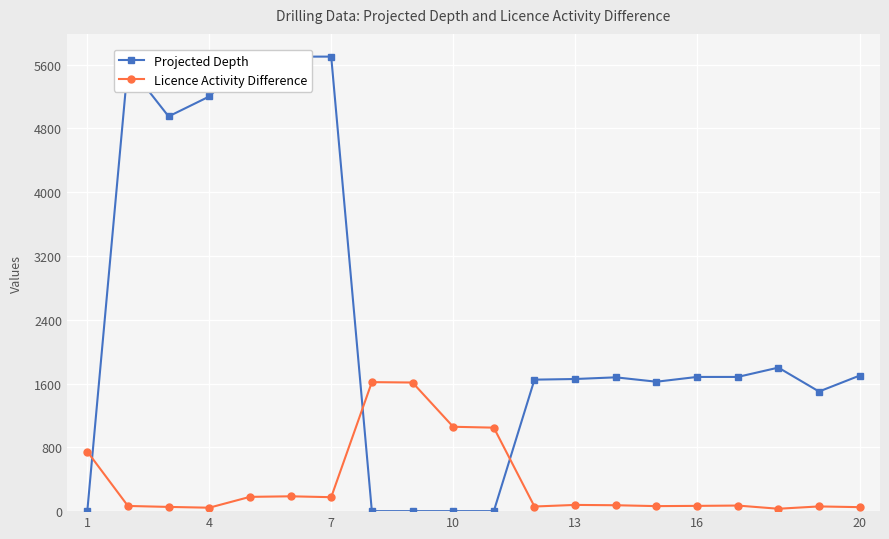

True or false: Licence Activity Difference has more than 0 points higher than both neighbors.

True